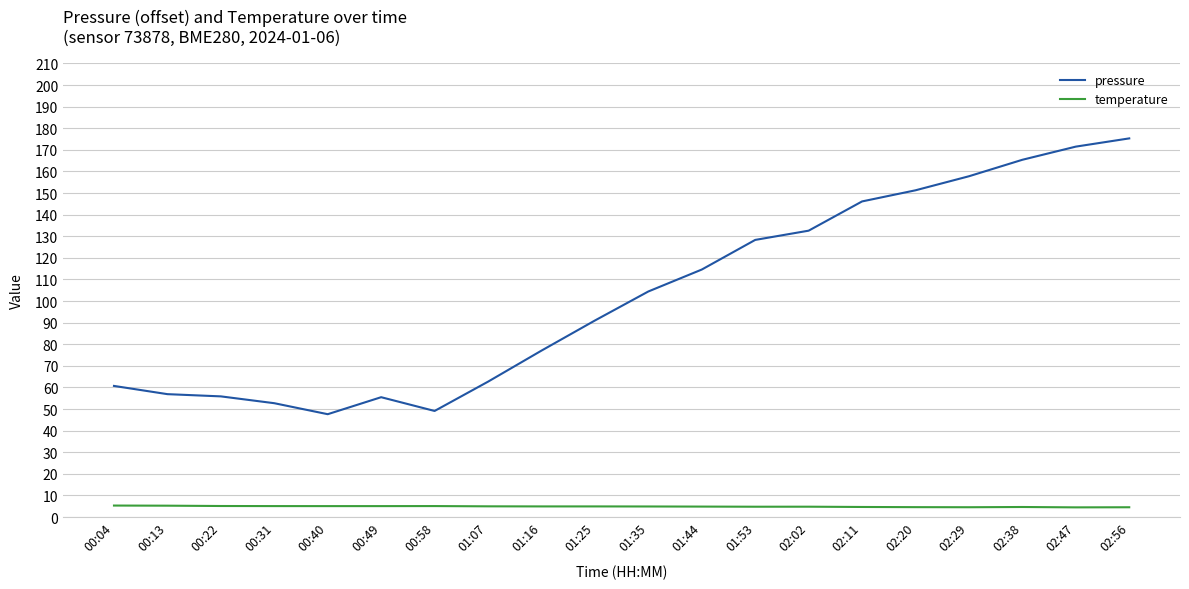

What is the sum of all pressure values?

2056.6